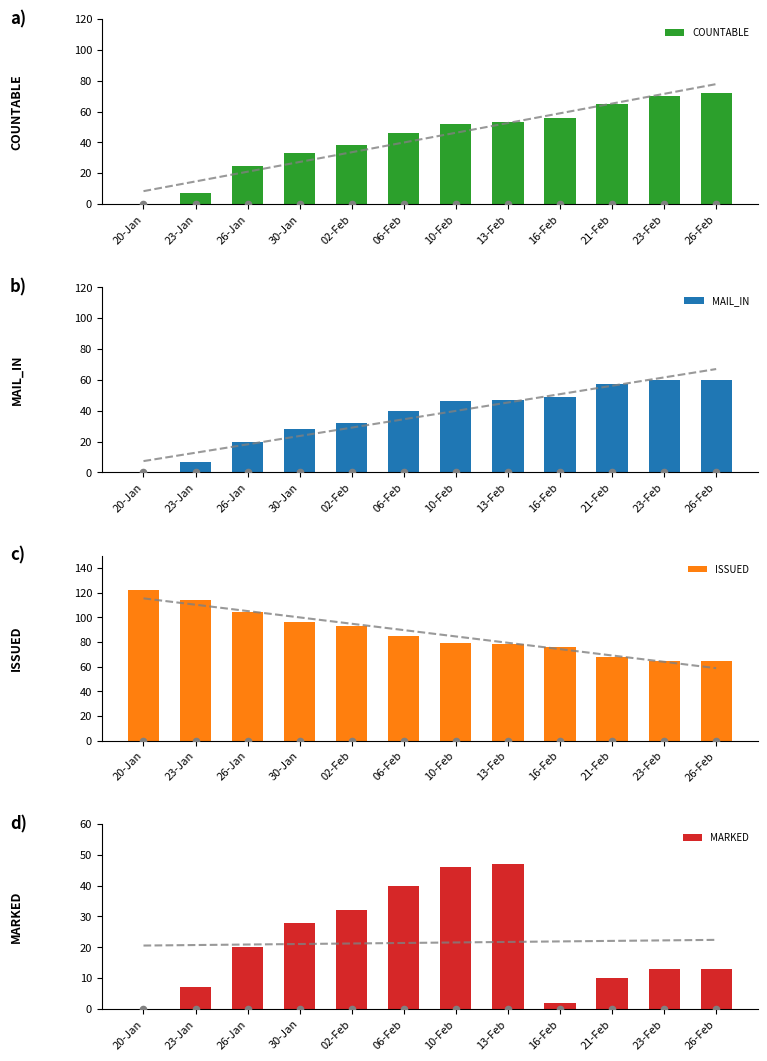

At how many categories does at least one series exceed 90?

5